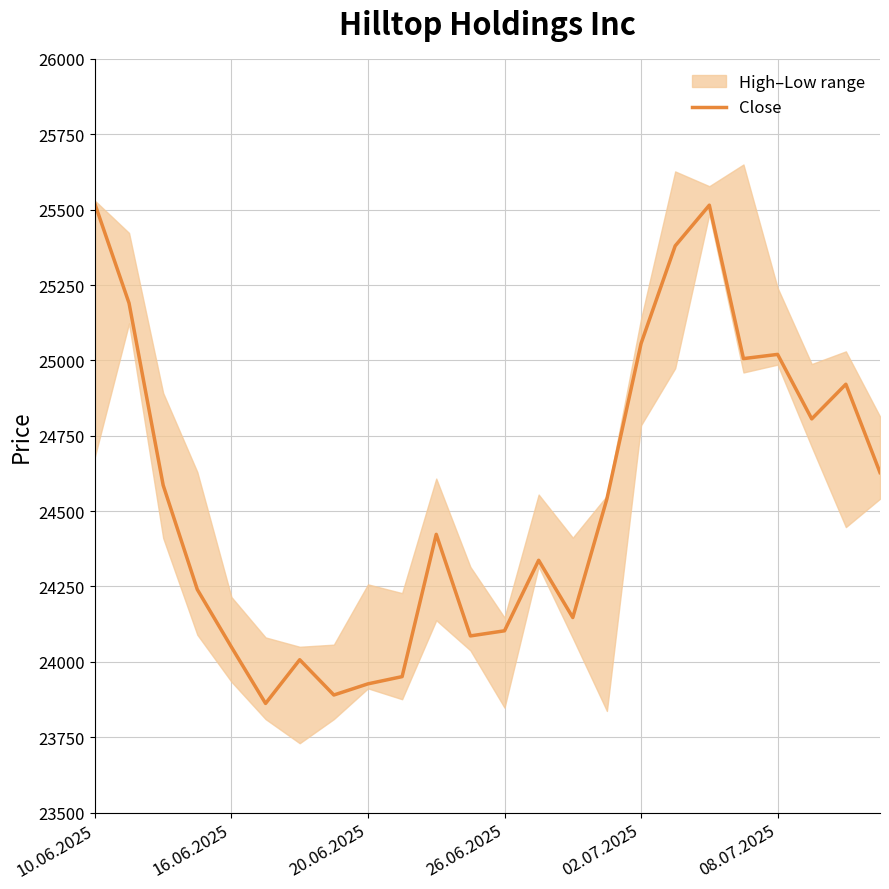

True or false: the data has more than 1 interior local peaks.

True